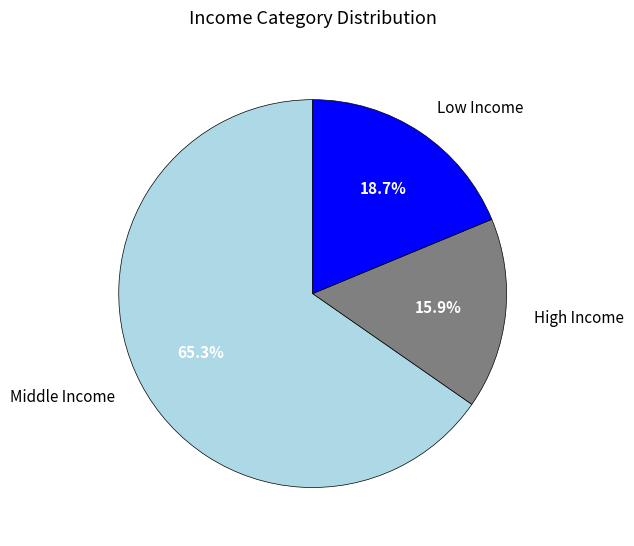

Is there a majority slice in this chart?

Yes